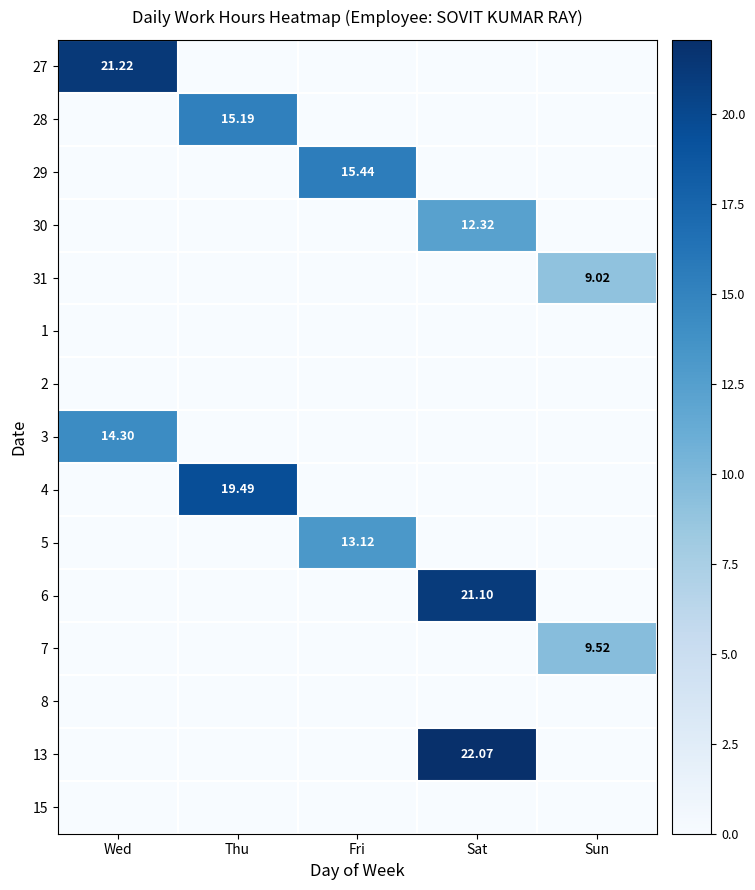

What is the total value across all series at Fri?

28.6